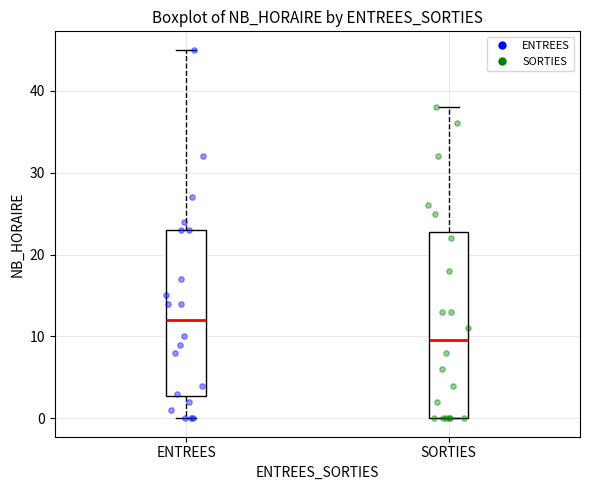

Reading left to right, read every box against the y-axis: the position of its median line, the range the box covers, and the ends of its whiskers. The values are not printed on the chart, so give them approximately, as read against the axis.

ENTREES: median 12, box 3 to 23, whiskers 0 to 45
SORTIES: median 10, box 0 to 23, whiskers 0 to 38